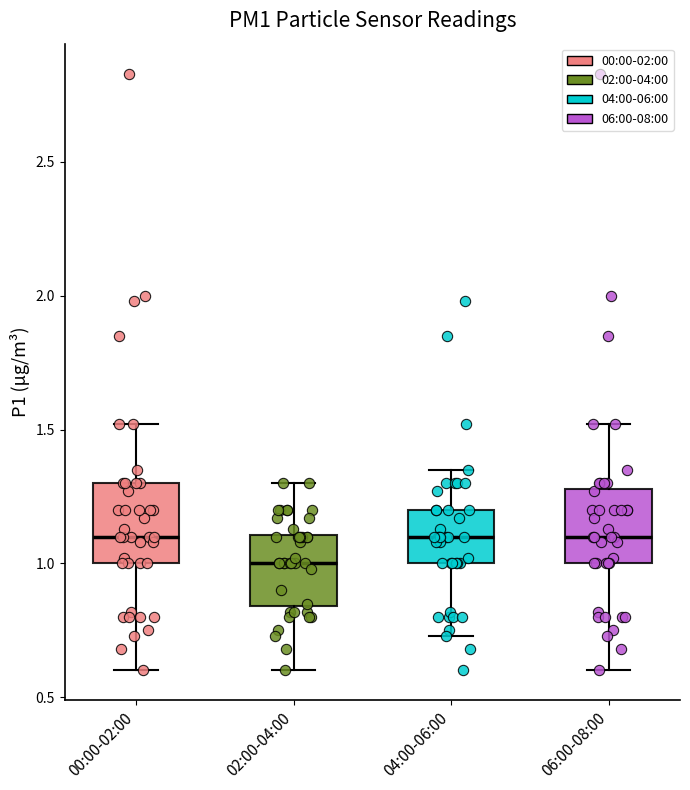

Reading left to right, read every box against the y-axis: the position of its median line, the range the box covers, and the ends of its whiskers. The values are not printed on the chart, so give them approximately, as read against the axis.

00:00-02:00: median 1.10, box 1.00 to 1.30, whiskers 0.60 to 1.50
02:00-04:00: median 1.00, box 0.85 to 1.10, whiskers 0.60 to 1.30
04:00-06:00: median 1.10, box 1.00 to 1.20, whiskers 0.75 to 1.35
06:00-08:00: median 1.10, box 1.00 to 1.30, whiskers 0.60 to 1.50